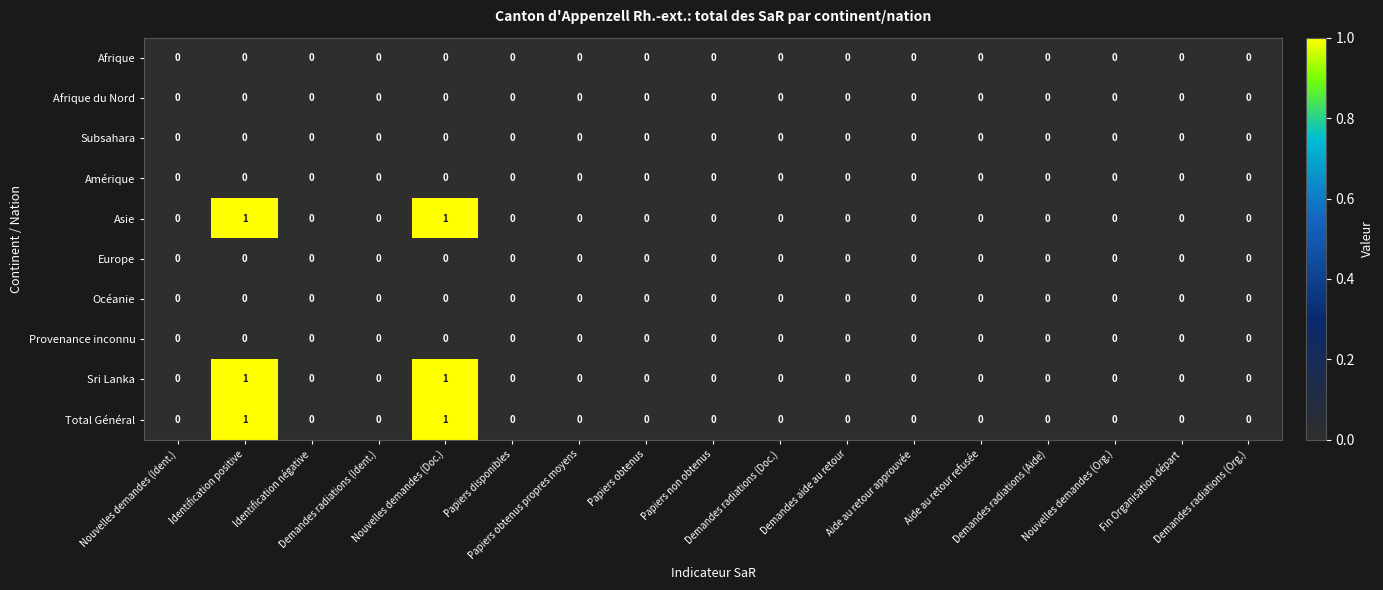

Rank the series by their maximum value, from lowest to highest.

Afrique, Afrique du Nord, Subsahara, Amérique, Europe, Océanie, Provenance inconnu, Asie, Sri Lanka, Total Général